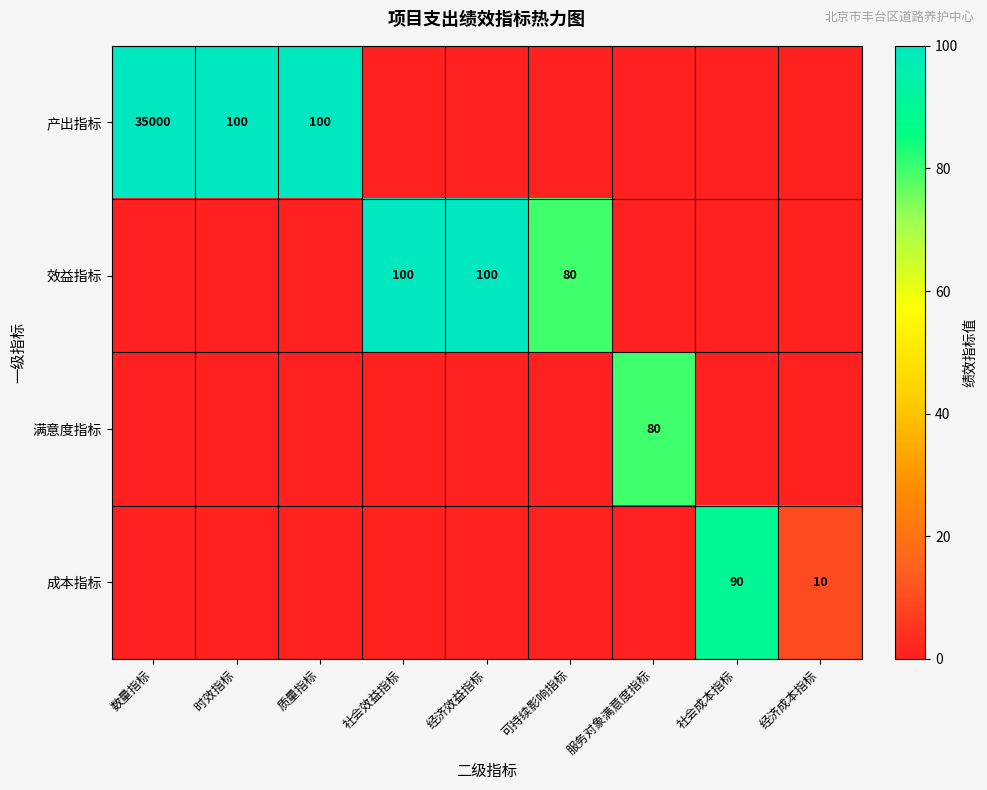

What is the sum of the 产出指标 values at 时效指标 and 质量指标?

200